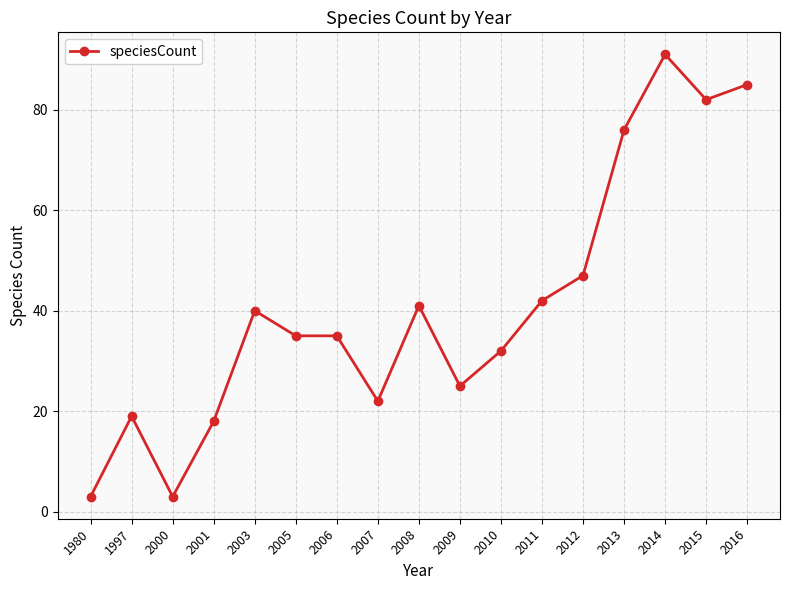

Between 2016 and 2003, which is larger?

2016